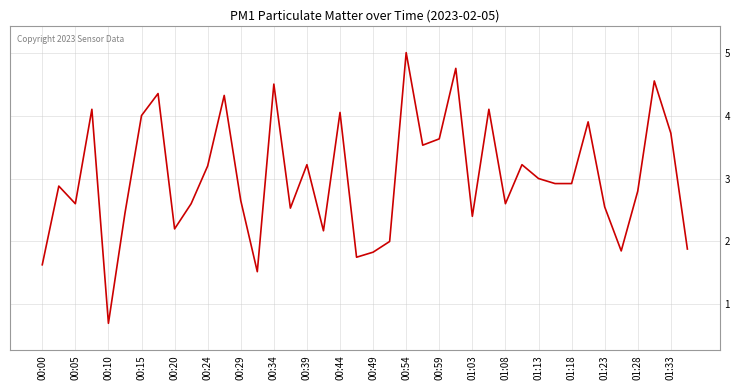

What is the smallest value displayed?

0.7